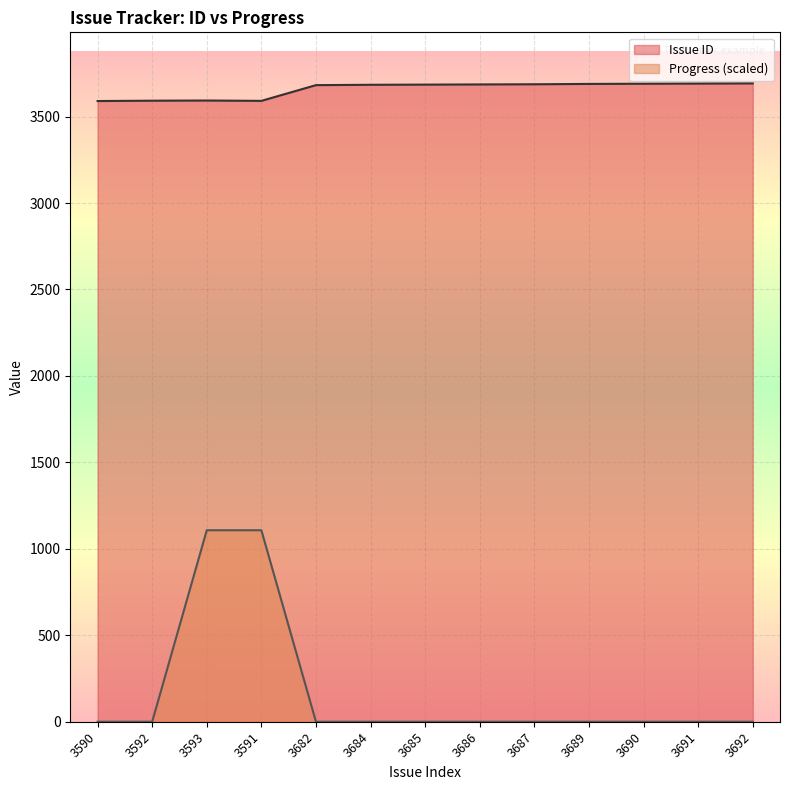

Which has a higher value, 3684 or 3689?

3689